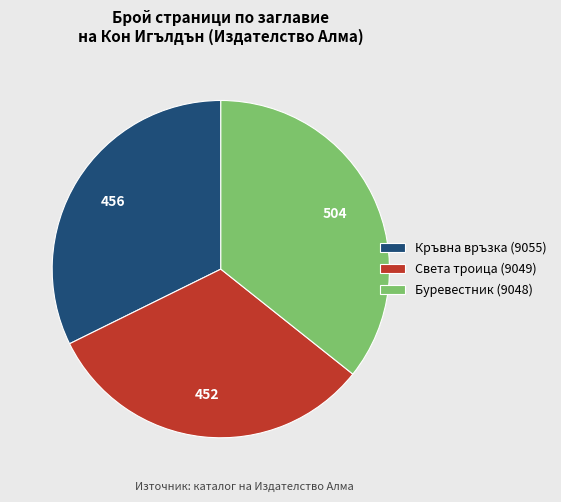

Is the sum of Кръвна връзка (9055) and Буревестник (9048) greater than half?

Yes